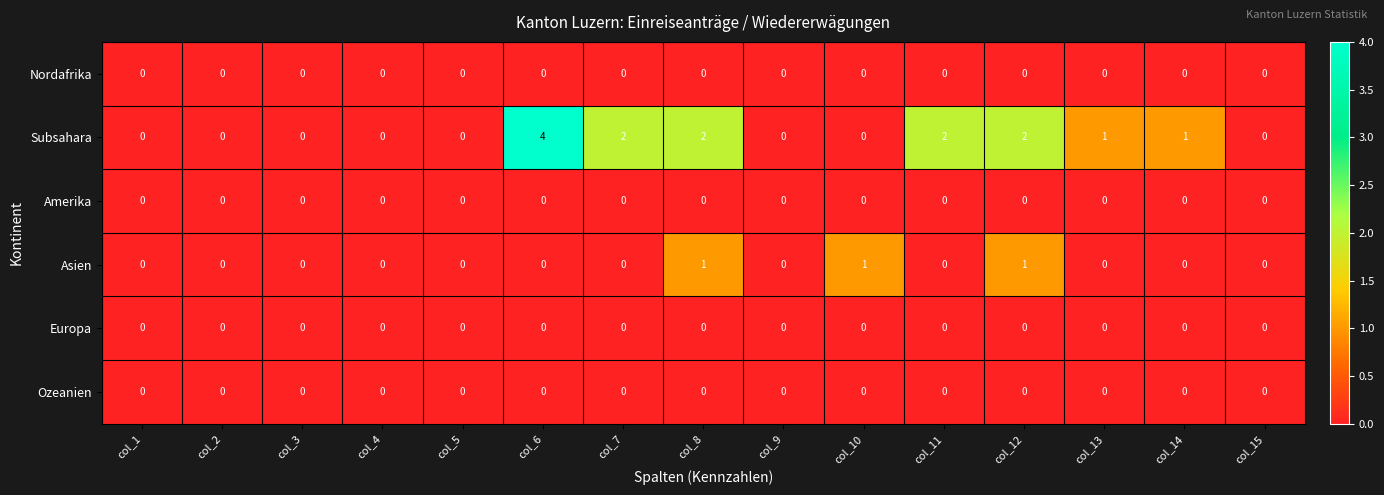

At which category is the sum across all series the highest?

col_6